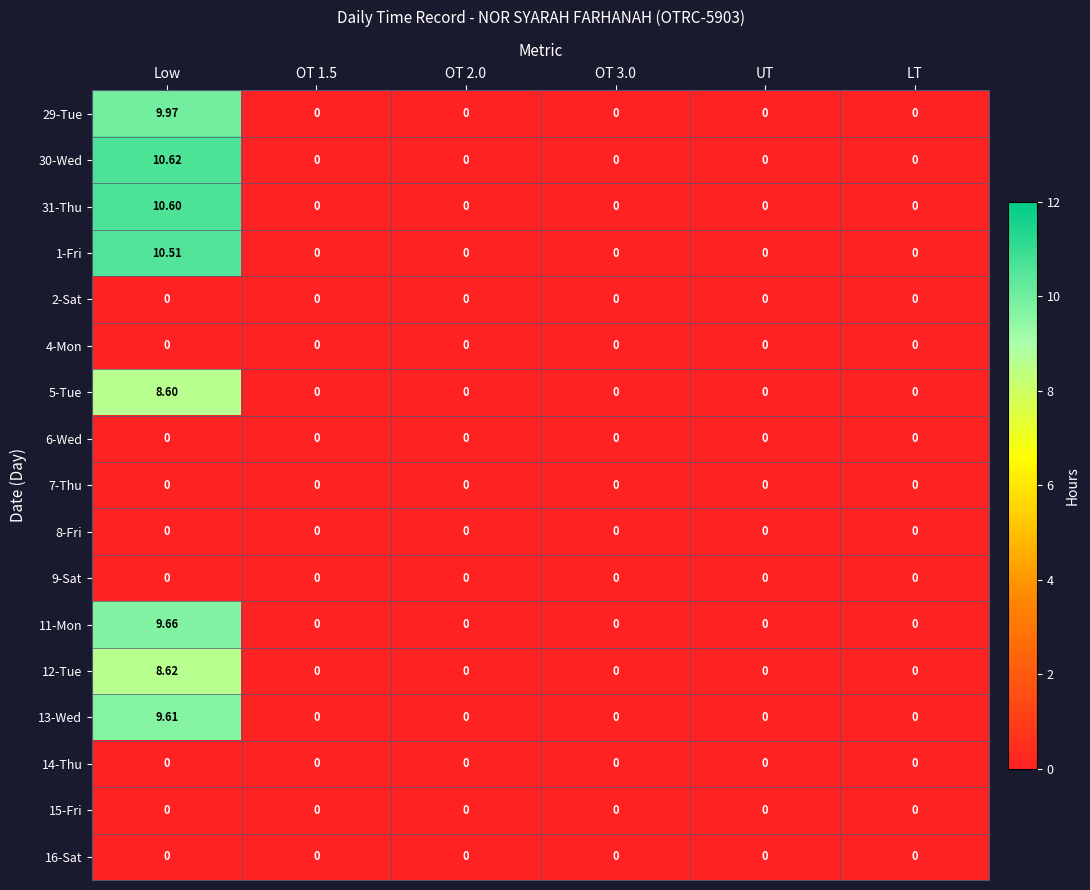

At which category does the chart reach its peak across all series?

Low